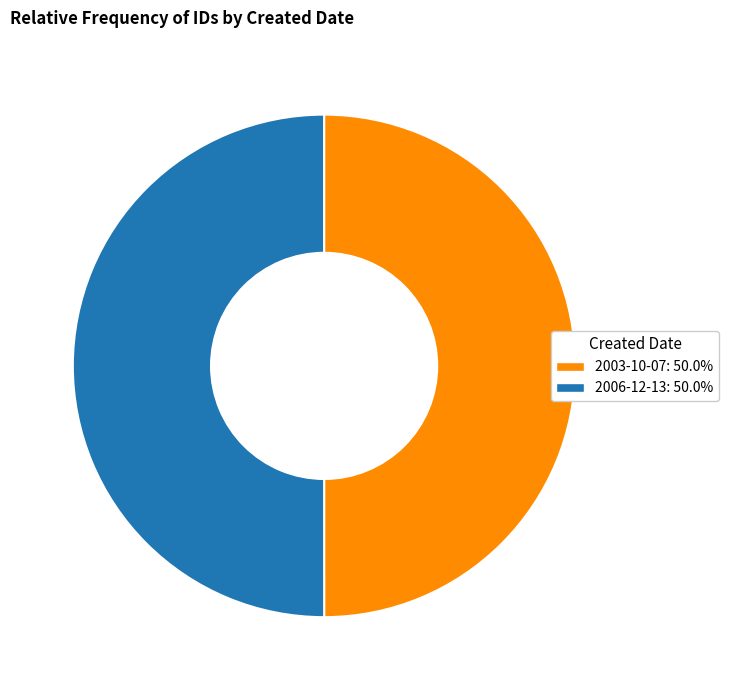

Is the sum of 2003-10-07: 50.0% and 2006-12-13: 50.0% greater than half?

Yes